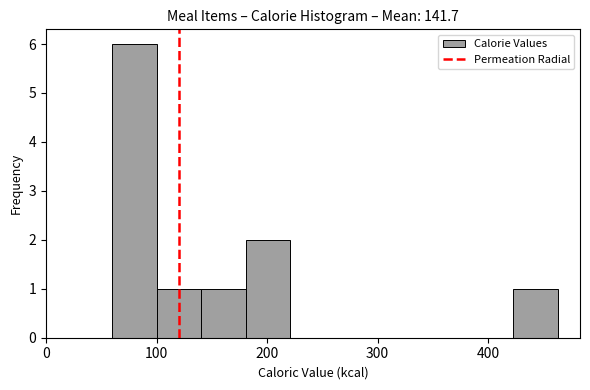

What is the height of the bar covering 420 to 460 on the x-axis? Neither the bar edges nor the heights are printed on the chart, so give them approximately, as read against the axes.

1